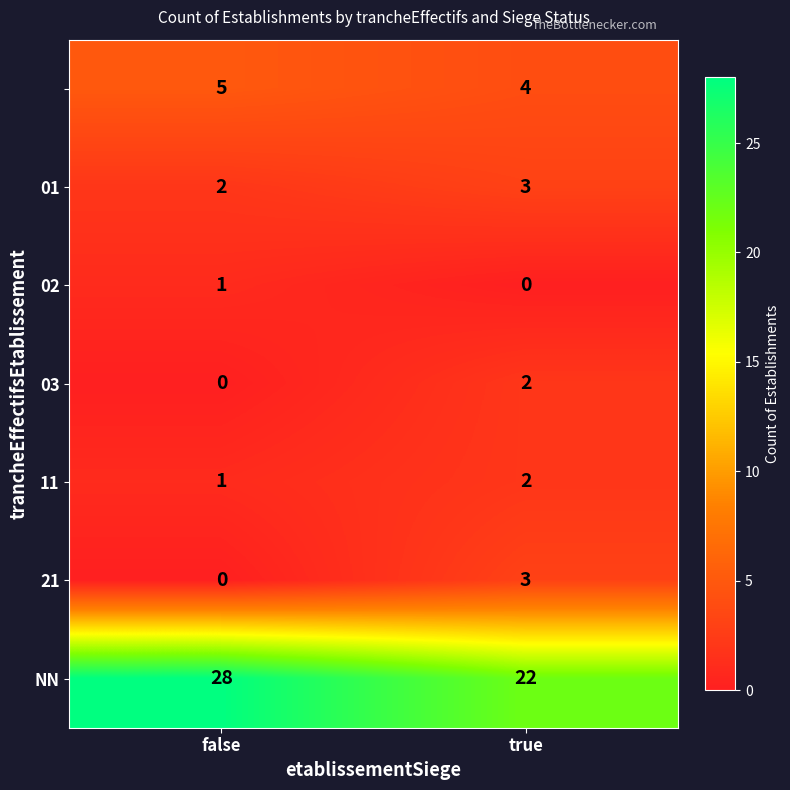

What is the maximum value shown in the chart?

28